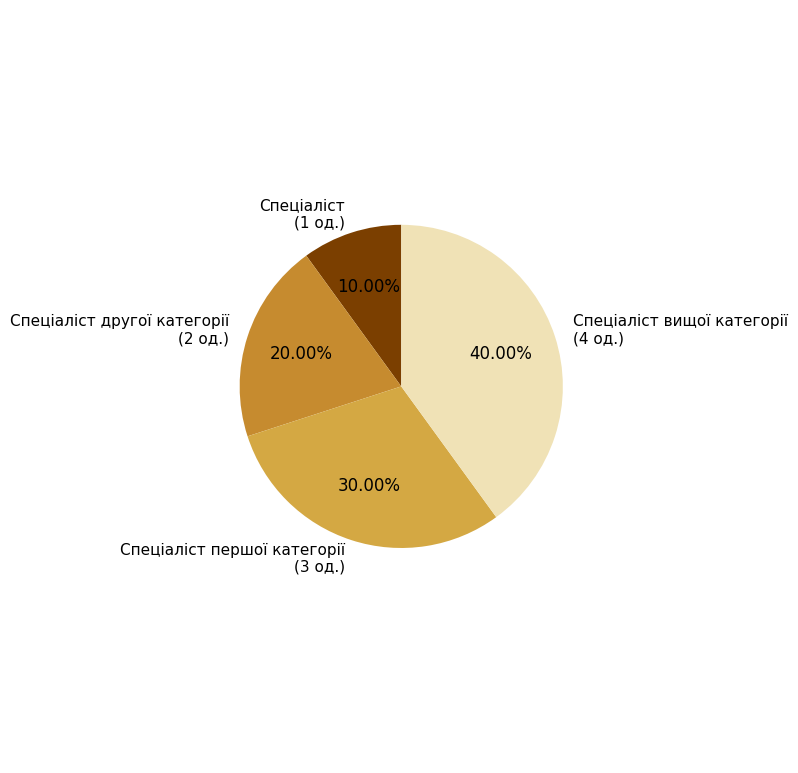

How much of the chart is everything except Спеціаліст?

90.0%